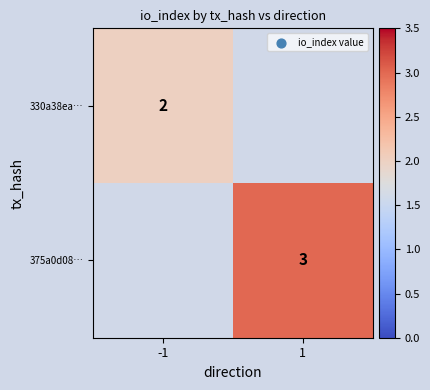

How many distinct data groups are displayed?

2